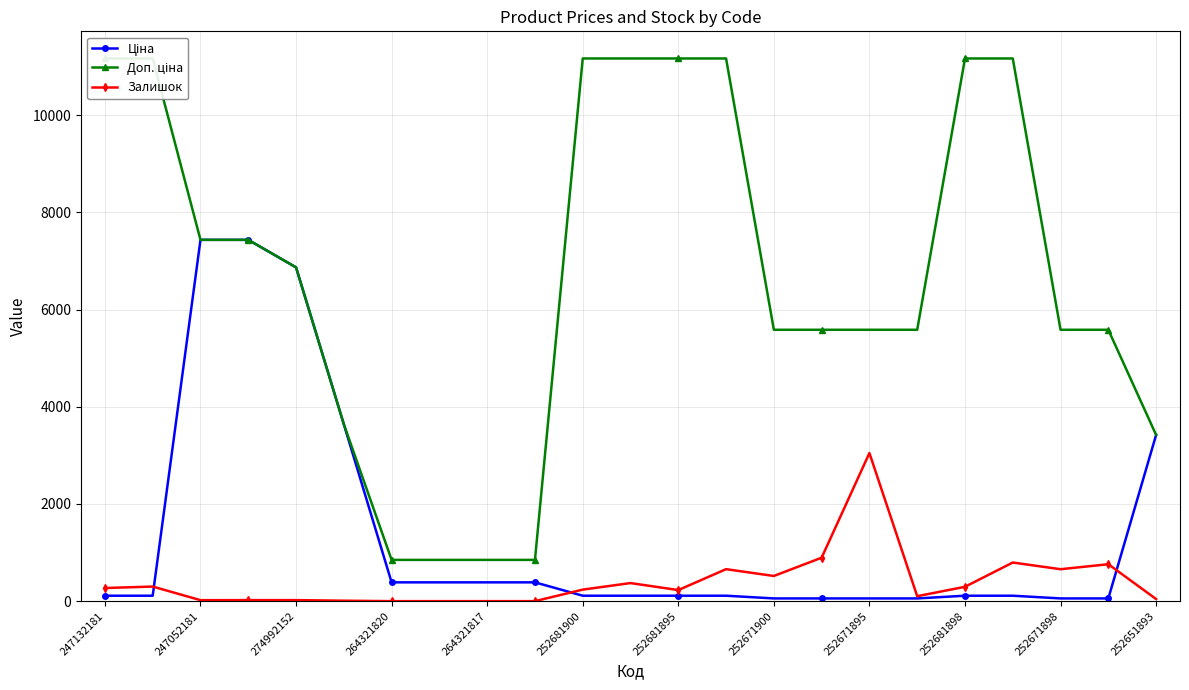

Reading right to left, transcribe all the data shown in this chart.

Ціна: 3420.6	55.9	55.9	111.7	111.7	55.9	55.9	55.9	55.9	111.7	111.7	111.7	111.7	386.9	386.9	386.9	386.9	3640.8	6869.4	7436.2	7436.2	111.7	111.7
Доп. ціна: 3421.0	5585.0	5585.0	11169.0	11169.0	5585.0	5585.0	5585.0	5585.0	11169.0	11169.0	11169.0	11169.0	849.0	849.0	849.0	849.0	3641.0	6869.4	7436.2	7436.2	11169.0	11169.0
Залишок: 43.0	760.0	657.0	795.0	295.0	102.0	3048.0	894.0	518.0	658.0	228.0	372.0	237.0	0.0	0.0	0.0	0.0	9.0	21.0	21.0	20.0	300.0	270.0